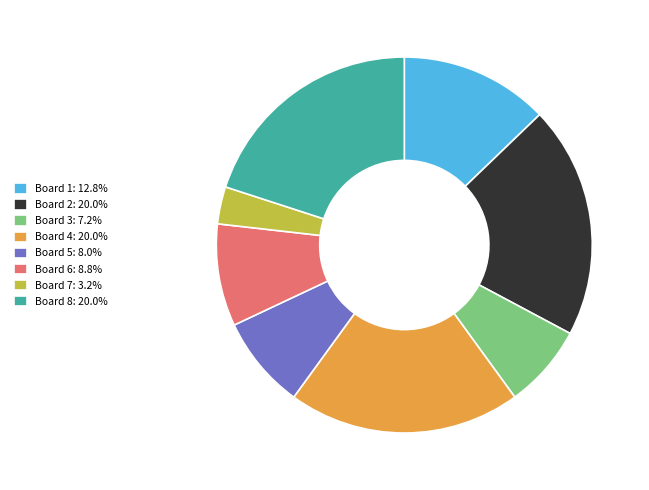

True or false: Board 3 accounts for 14% of the total.

False